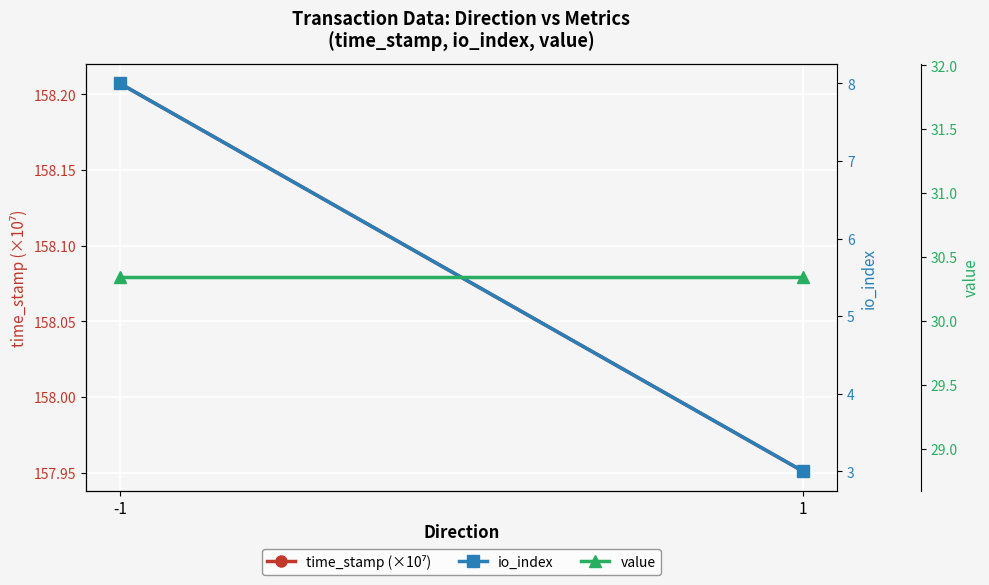

Reading left to right, extract all data points from this chart.

time_stamp (×10⁷): -1=158.2	1=158.0
io_index: -1=8.0	1=3.0
value: -1=30.3	1=30.3